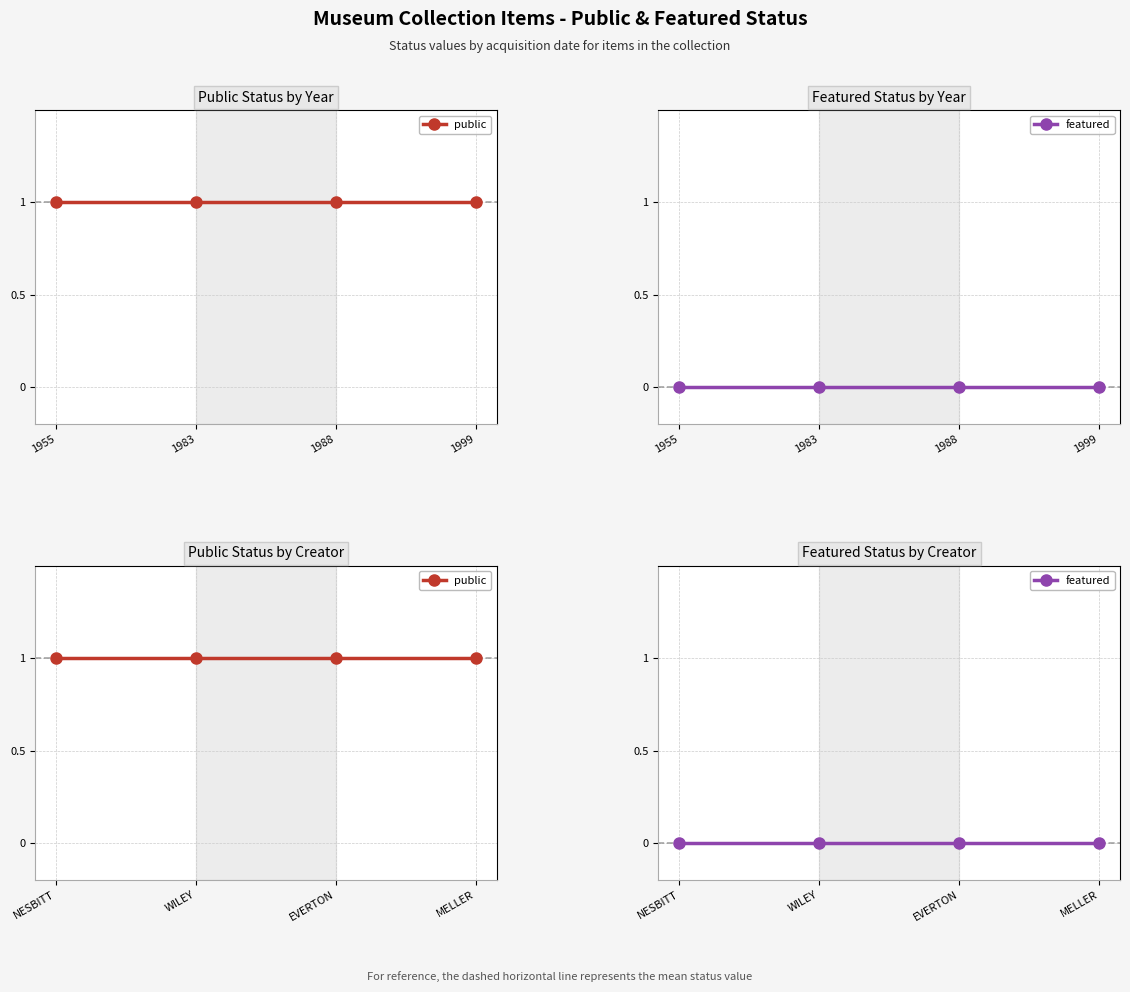

The public series shows 2 at WILEY. True or false?

False